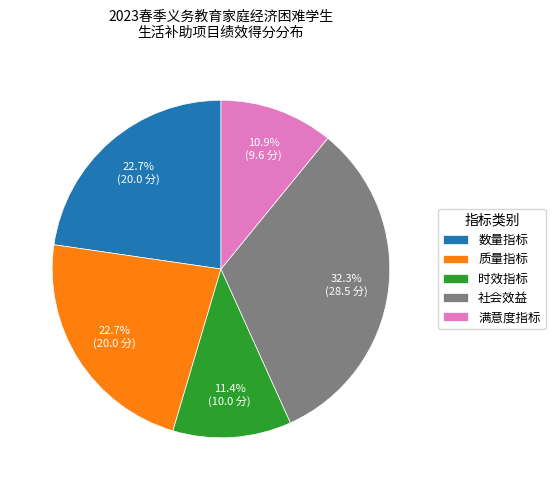

Count the number of slices in the pie.

5